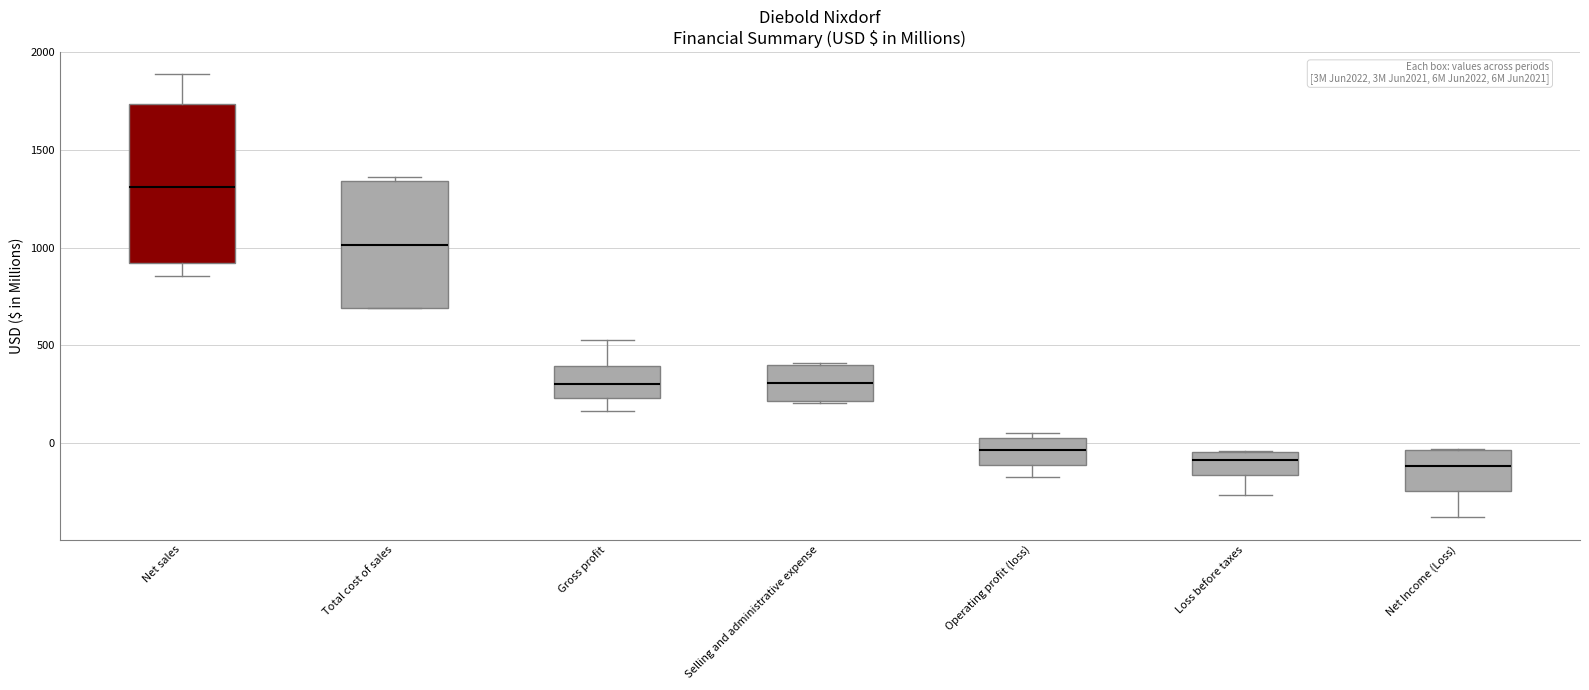

Reading left to right, transcribe this box plot: for each box, give where its median line is, the range the box spans, and where its two whiskers end, as read against the y-axis. The values are not printed on the chart, so give them approximately, as read against the axis.

Net sales: median 1300, box 900 to 1750, whiskers 850 to 1900
Total cost of sales: median 1000, box 700 to 1350, whiskers 700 to 1350 (just above the box's upper edge)
Gross profit: median 300, box 250 to 400, whiskers 150 to 550
Selling and administrative expense: median 300, box 200 to 400, whiskers 200 to 400
Operating profit (loss): median -50, box -100 to 0, whiskers -150 to 50
Loss before taxes: median -100, box -150 to -50, whiskers -250 to -50
Net Income (Loss): median -100, box -250 to -50, whiskers -400 to -50